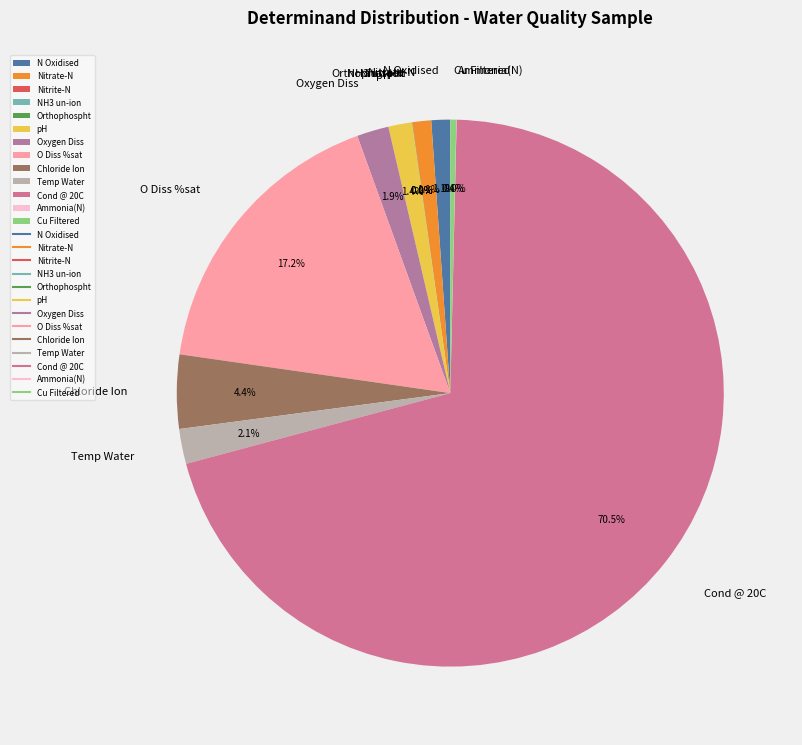

To the nearest percent, what percentage of the pie is Temp Water?

2%